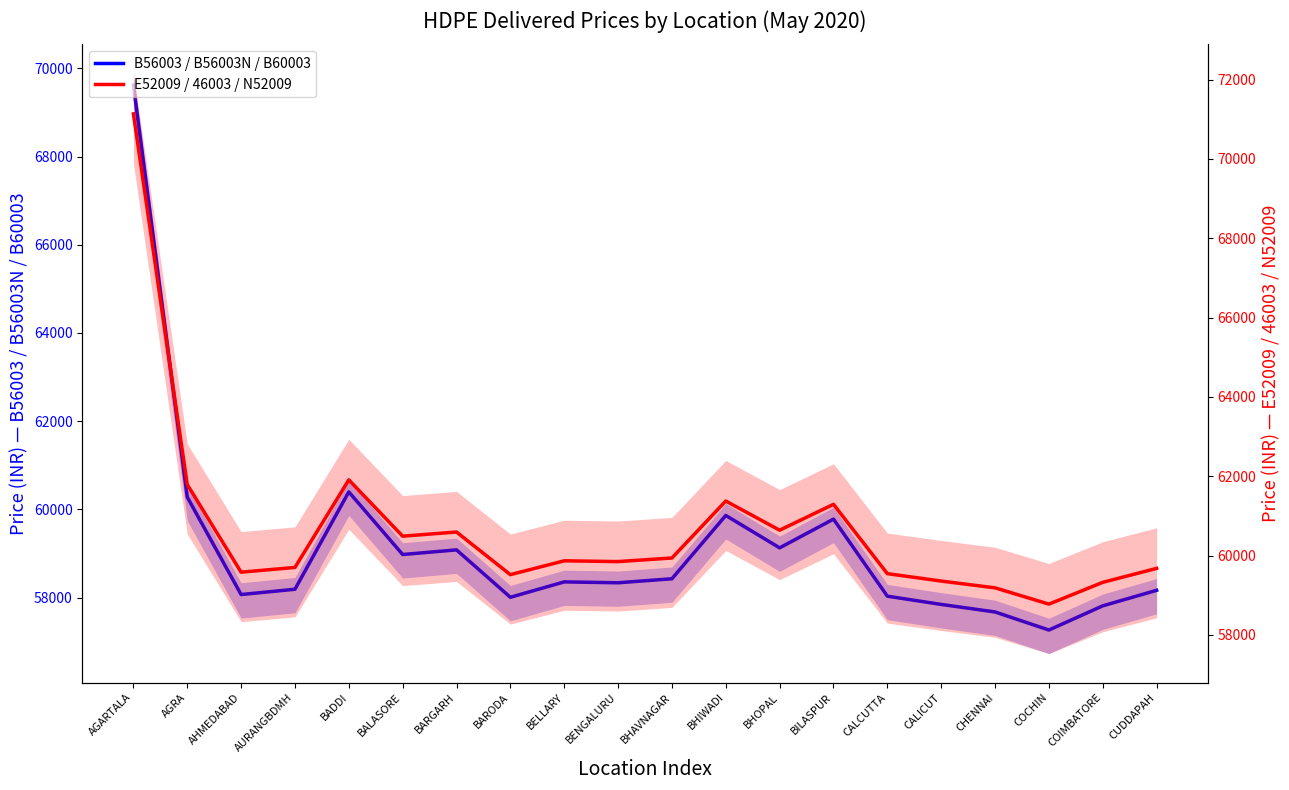

Which series has the largest total across all categories?

E52009 / 46003 / N52009